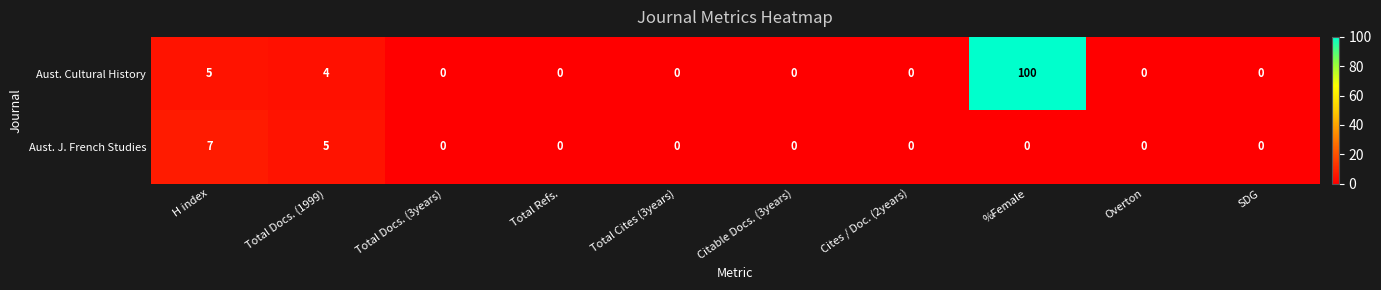

The value of Aust. J. French Studies at Total Docs. (1999) is 5. True or false?

True